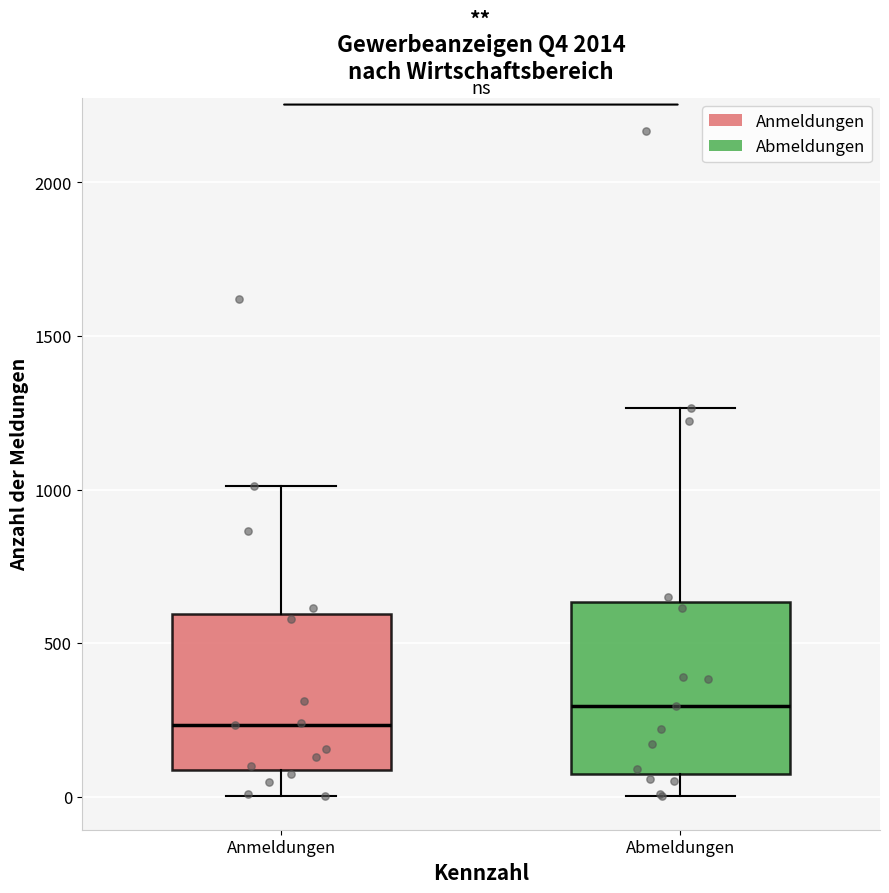

Where is the upper edge of the box for Abmeldungen on the y-axis? The values are not printed on the chart, so give them approximately, as read against the axis.

650